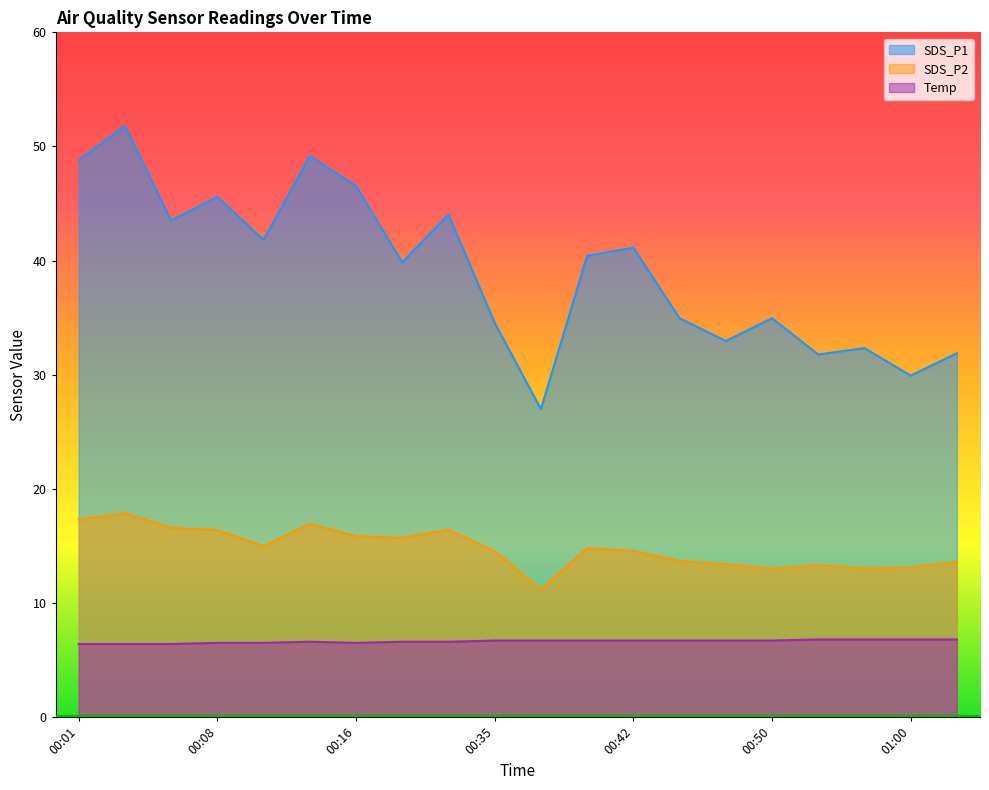

Between 00:18 and 00:08, which is larger?

00:08